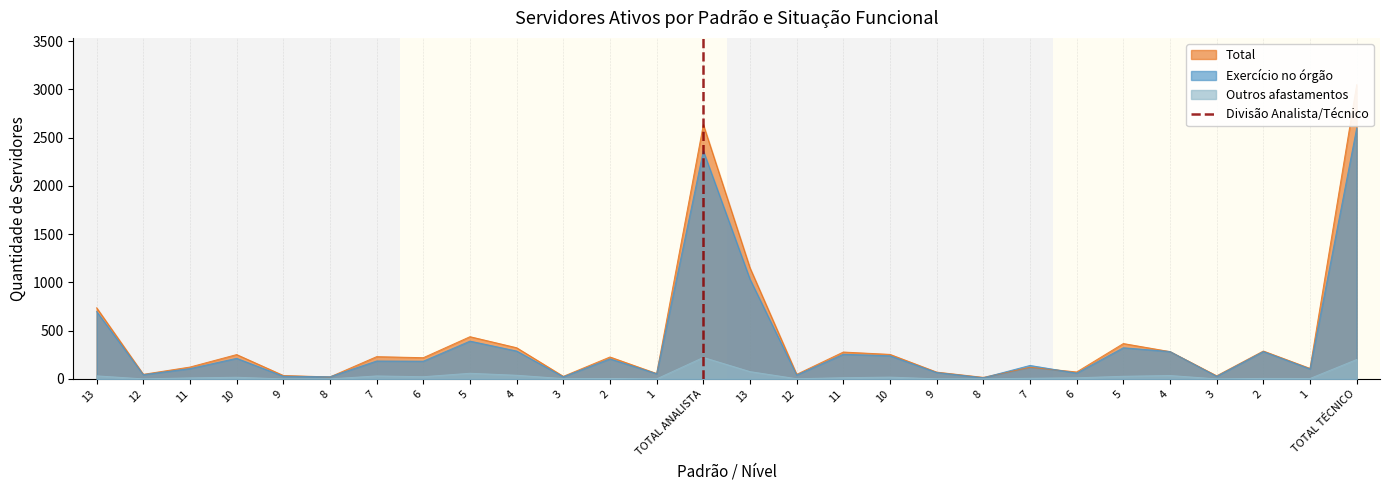

True or false: the data shows 2 at 12.

False